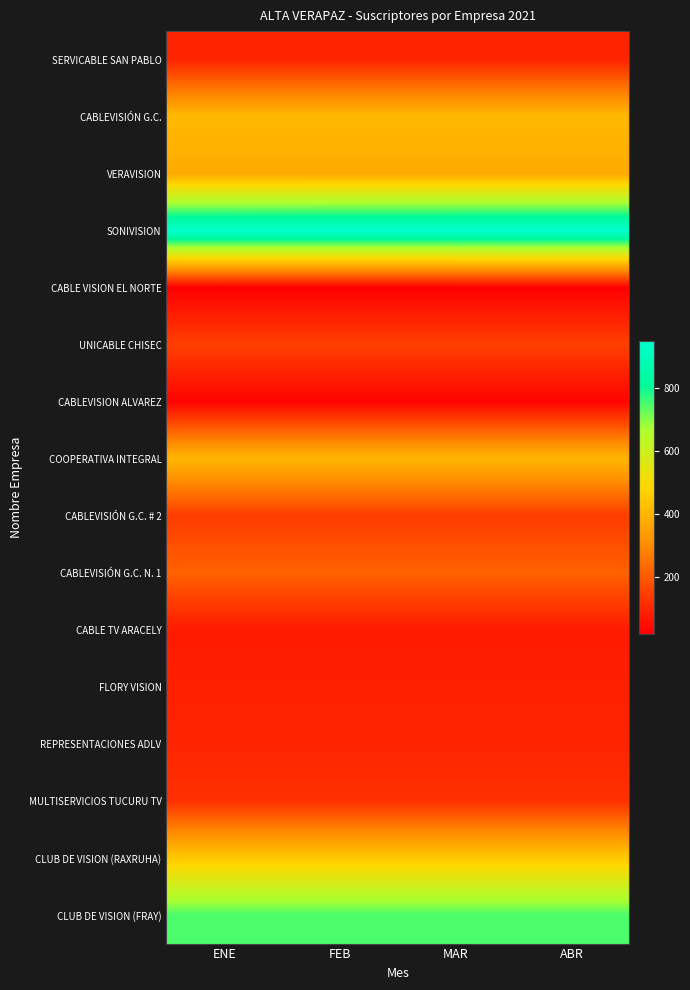

Reading left to right, extract all data points from this chart.

SERVICABLE SAN PABLO: ENE=95	FEB=95	MAR=95	ABR=95
CABLEVISIÓN G.C.: ENE=412	FEB=412	MAR=412	ABR=412
VERAVISION: ENE=375	FEB=375	MAR=375	ABR=375
SONIVISION: ENE=947	FEB=949	MAR=950	ABR=950
CABLE VISION EL NORTE: ENE=20	FEB=20	MAR=20	ABR=20
UNICABLE CHISEC: ENE=150	FEB=150	MAR=150	ABR=150
CABLEVISION ALVAREZ: ENE=30	FEB=30	MAR=30	ABR=30
COOPERATIVA INTEGRAL: ENE=405	FEB=405	MAR=405	ABR=405
CABLEVISIÓN G.C. # 2: ENE=145	FEB=145	MAR=145	ABR=145
CABLEVISIÓN G.C. N. 1: ENE=219	FEB=219	MAR=219	ABR=219
CABLE TV ARACELY: ENE=75	FEB=75	MAR=75	ABR=75
FLORY VISION: ENE=87	FEB=87	MAR=87	ABR=87
REPRESENTACIONES ADLV: ENE=96	FEB=96	MAR=96	ABR=96
MULTISERVICIOS TUCURU TV: ENE=120	FEB=120	MAR=120	ABR=120
CLUB DE VISION (RAXRUHA): ENE=450	FEB=450	MAR=450	ABR=450
CLUB DE VISION (FRAY): ENE=750	FEB=750	MAR=750	ABR=750